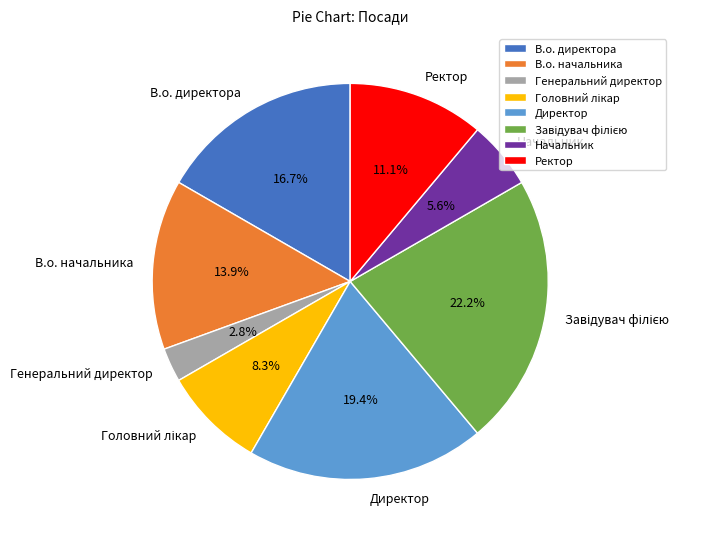

To the nearest percent, what is the difference between the Начальник and Генеральний директор slice percentages?

3%